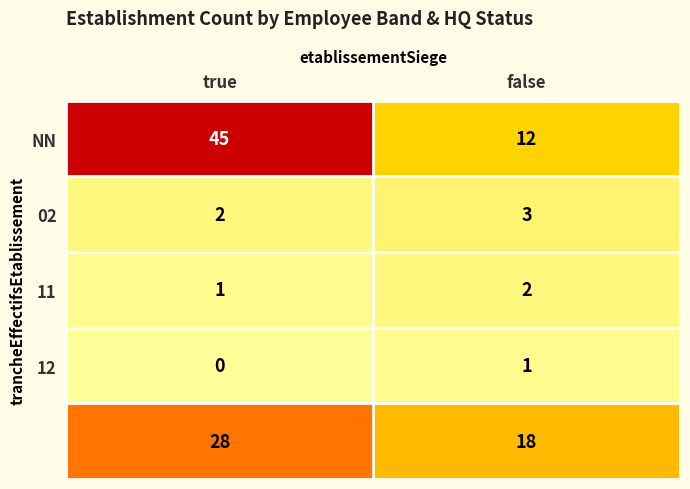

At which category is the sum across all series the highest?

true